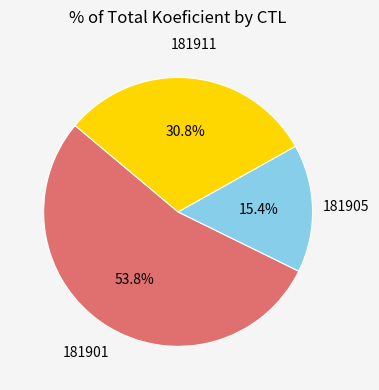

Is there a majority slice in this chart?

Yes